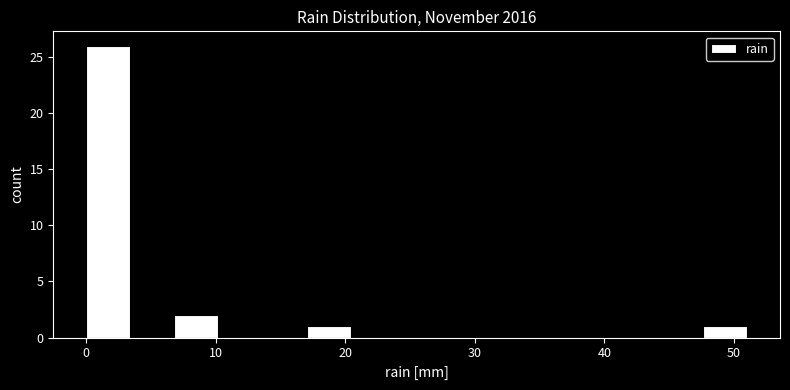

Read against the x-axis, roughly where is the centre of the tallest bar?

2